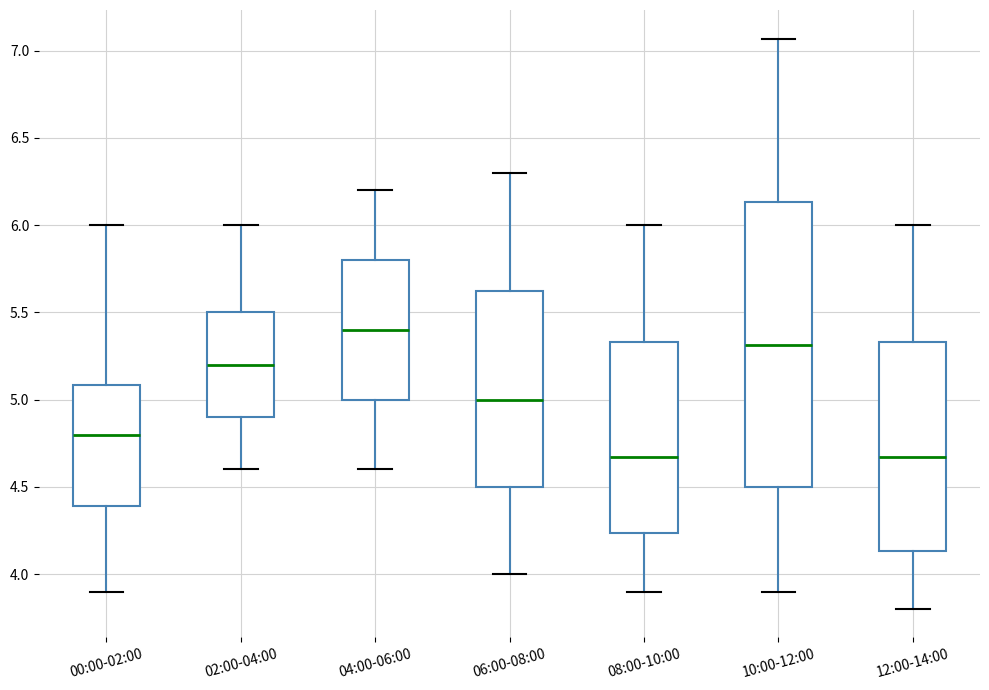

Which box has the highest median line?

04:00-06:00